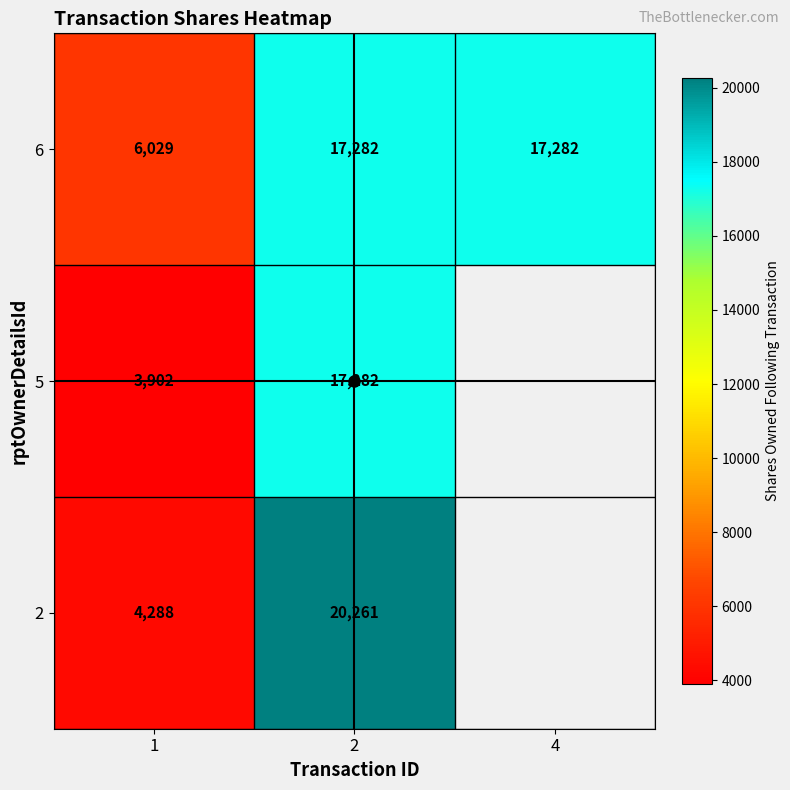

What is the sum of the 2 values at 1 and 2?

24549.0